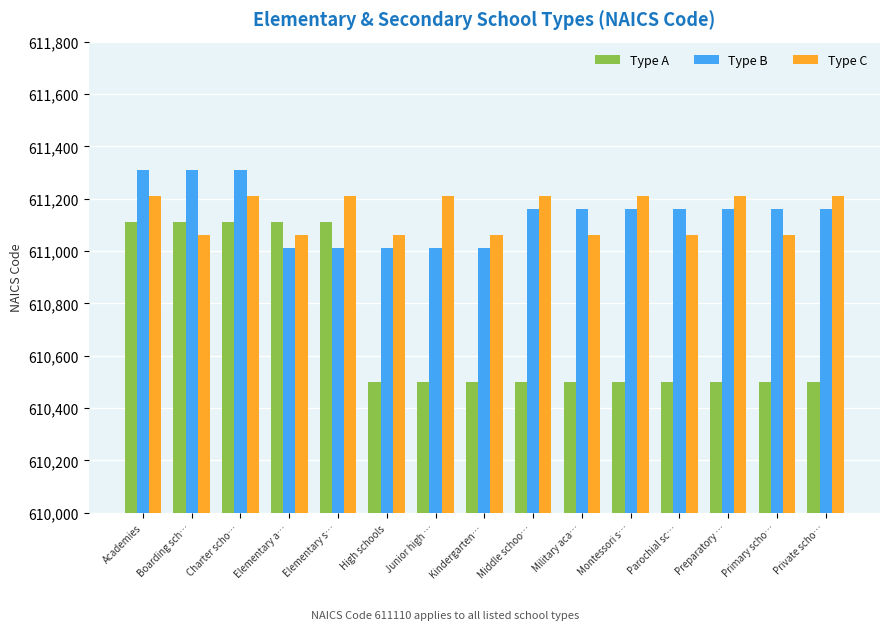

What is the maximum value for Type A?

611110